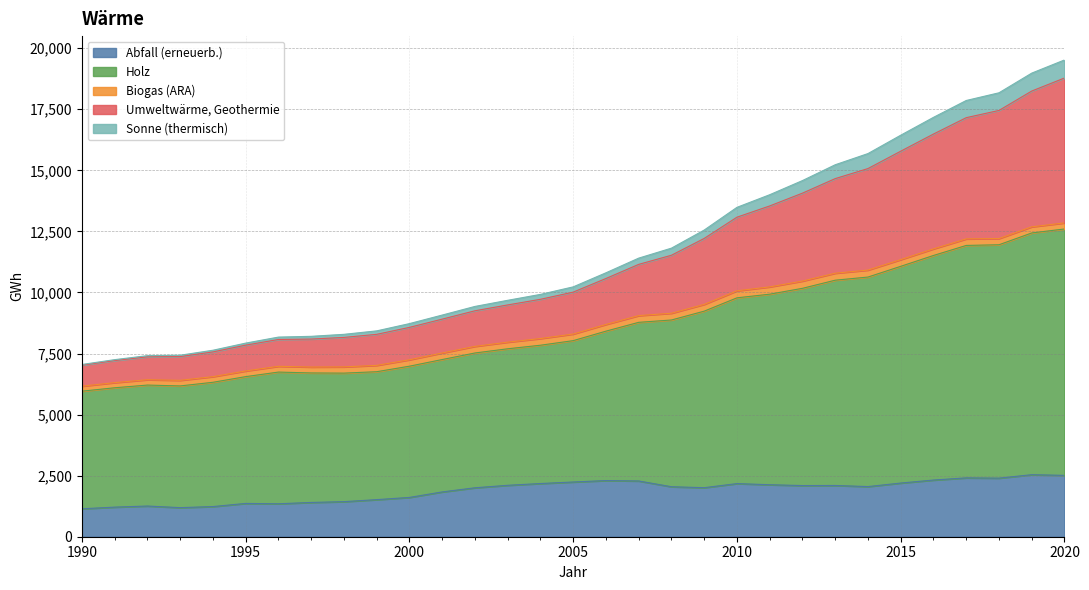

True or false: Abfall (erneuerb.) has a value of 2174.7 at 2010.

True